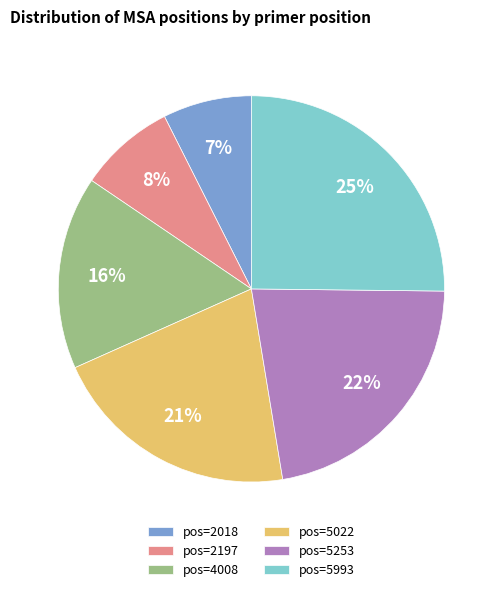

Is it true that pos=5993 is 14% of the pie?

False